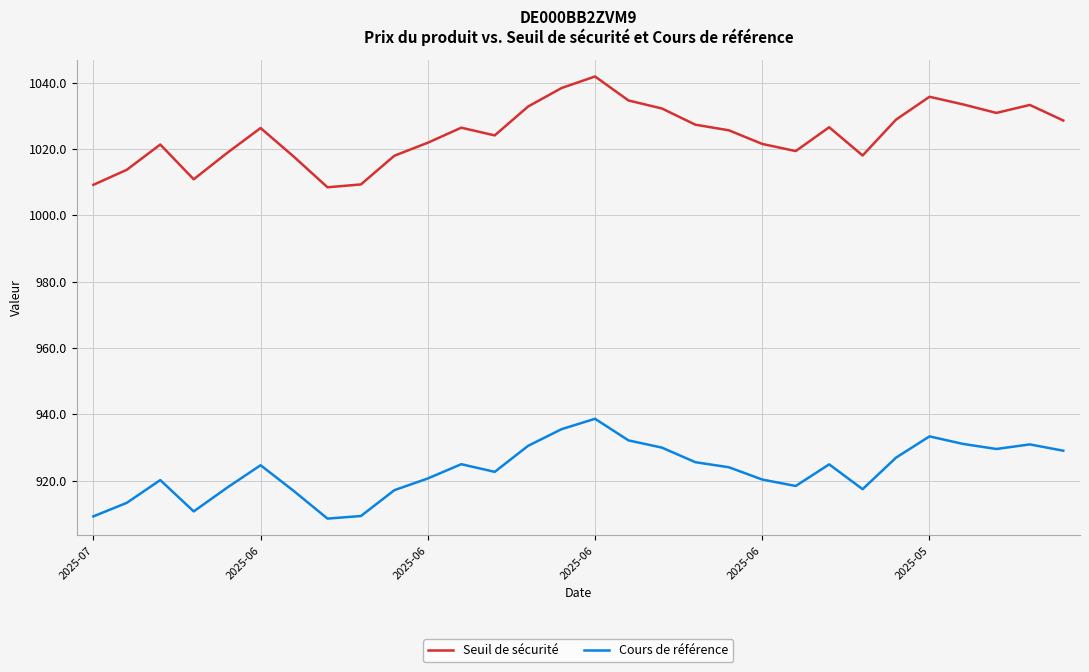

What are all the series names shown in the legend?

Seuil de sécurité, Cours de référence